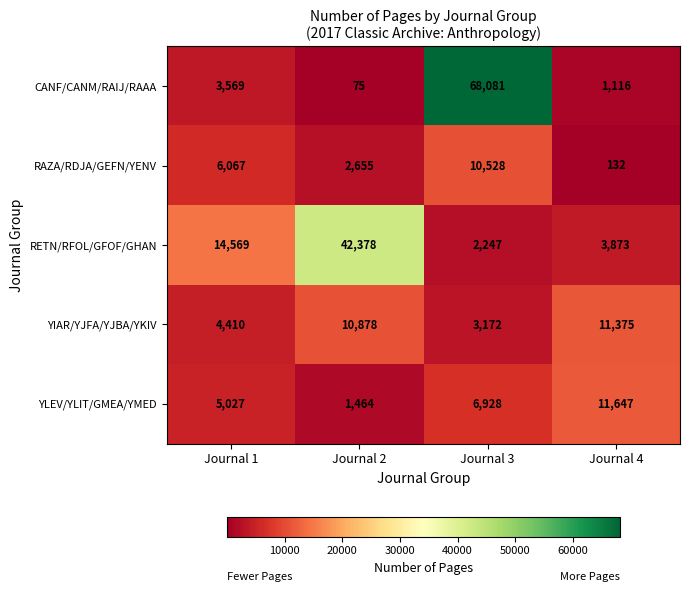

Reading right to left, list all the values displayed in this chart.

CANF/CANM/RAIJ/RAAA: Journal 4=1116	Journal 3=68081	Journal 2=75	Journal 1=3569
RAZA/RDJA/GEFN/YENV: Journal 4=132	Journal 3=10528	Journal 2=2655	Journal 1=6067
RETN/RFOL/GFOF/GHAN: Journal 4=3873	Journal 3=2247	Journal 2=42378	Journal 1=14569
YIAR/YJFA/YJBA/YKIV: Journal 4=11375	Journal 3=3172	Journal 2=10878	Journal 1=4410
YLEV/YLIT/GMEA/YMED: Journal 4=11647	Journal 3=6928	Journal 2=1464	Journal 1=5027